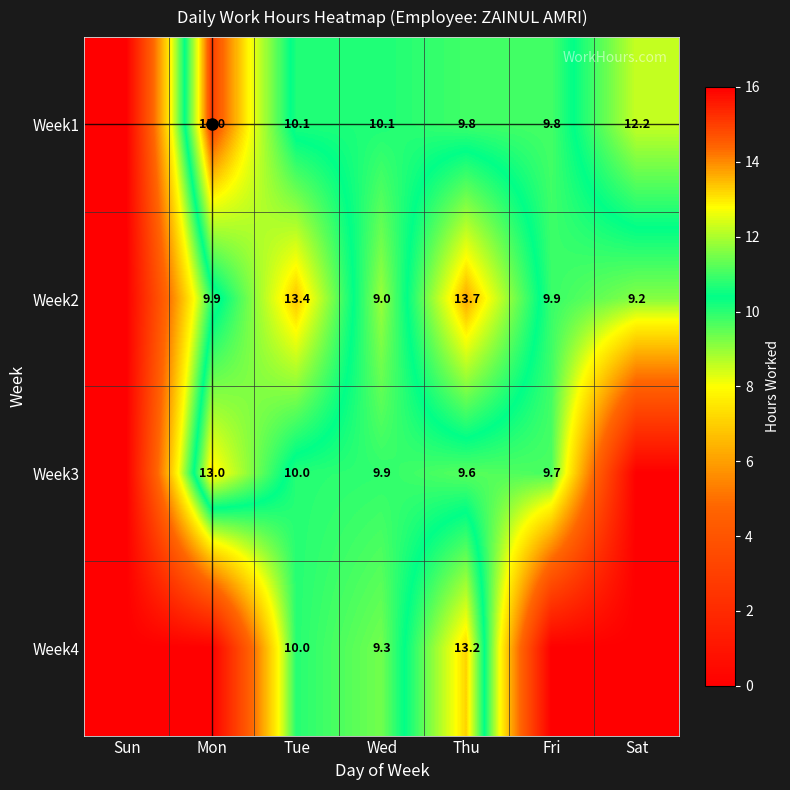

True or false: Week1 has a value of 15.0 at Mon.

True